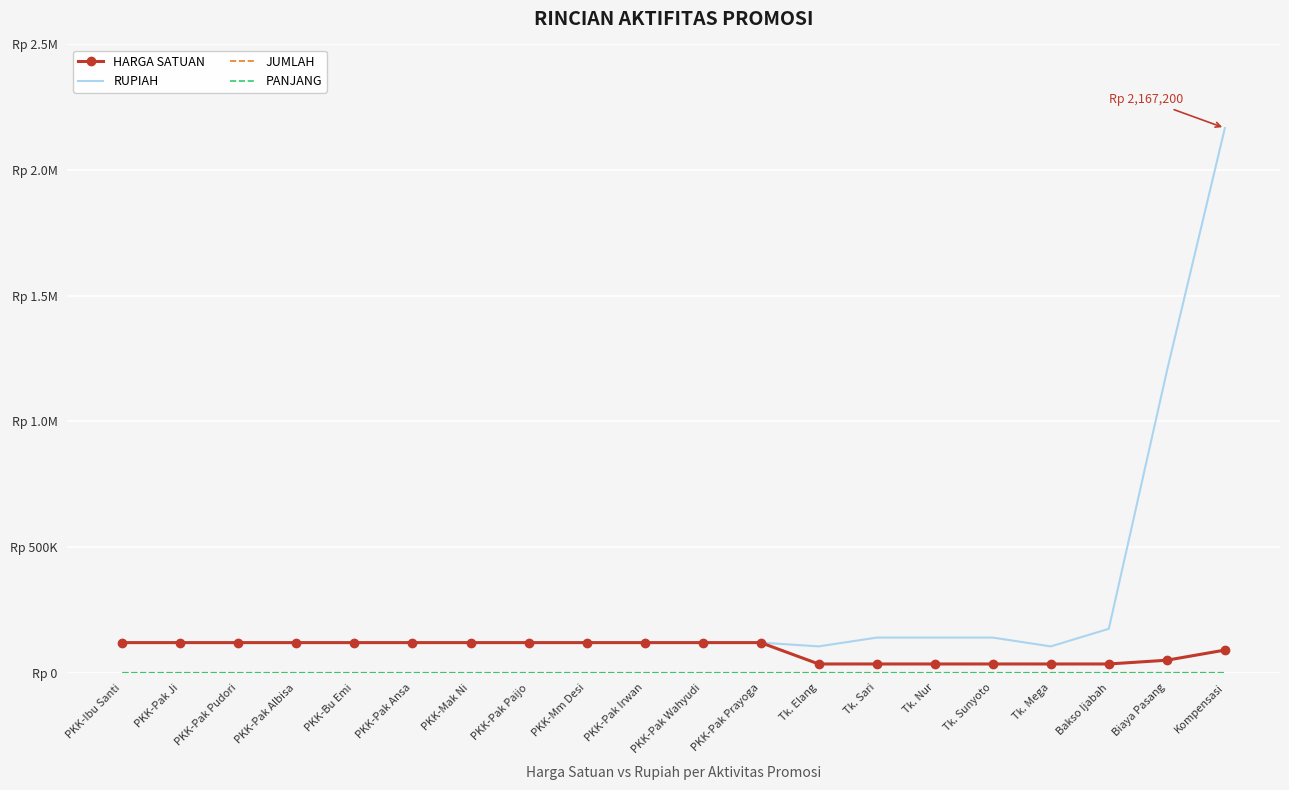

Is the value of PANJANG at PKK-Mm Desi greater than the value of JUMLAH at PKK-Bu Emi?

No